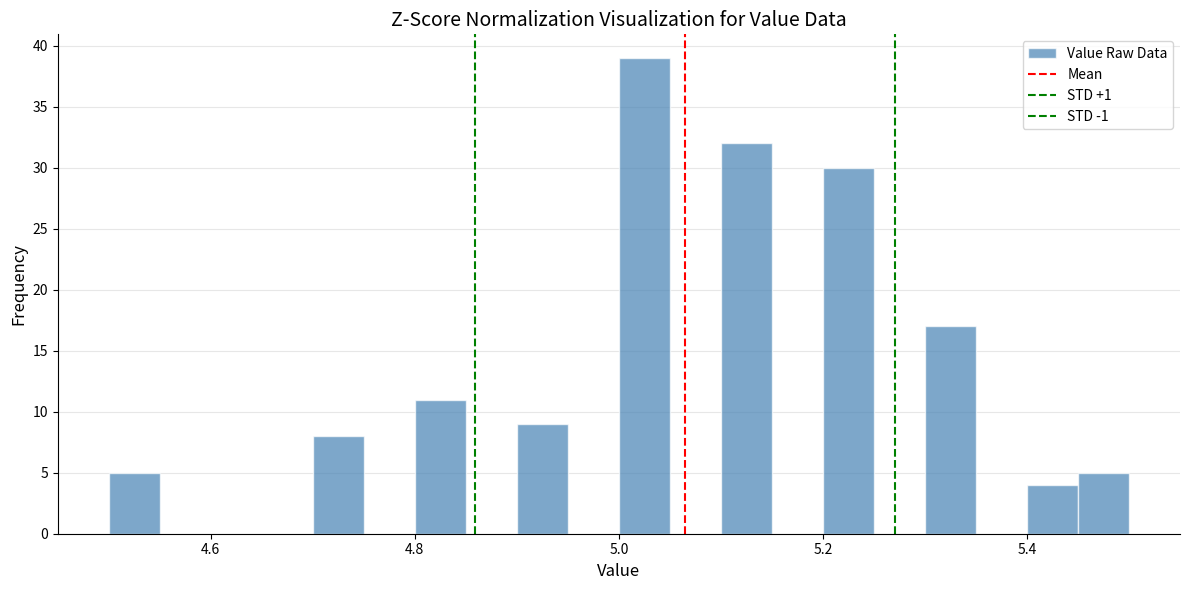

Around what value on the x-axis is the tallest bar? Give the approximate position of its centre, as read against the axis.

5.02